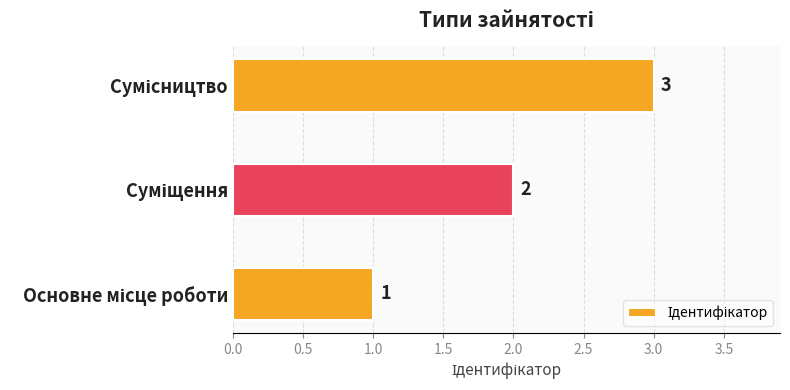

What is the maximum value shown in the chart?

3